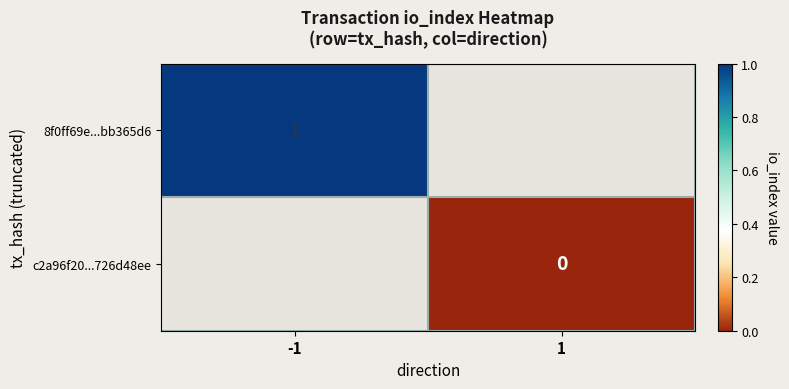

The value of 8f0ff69e...bb365d6 at -1 is 1. True or false?

True